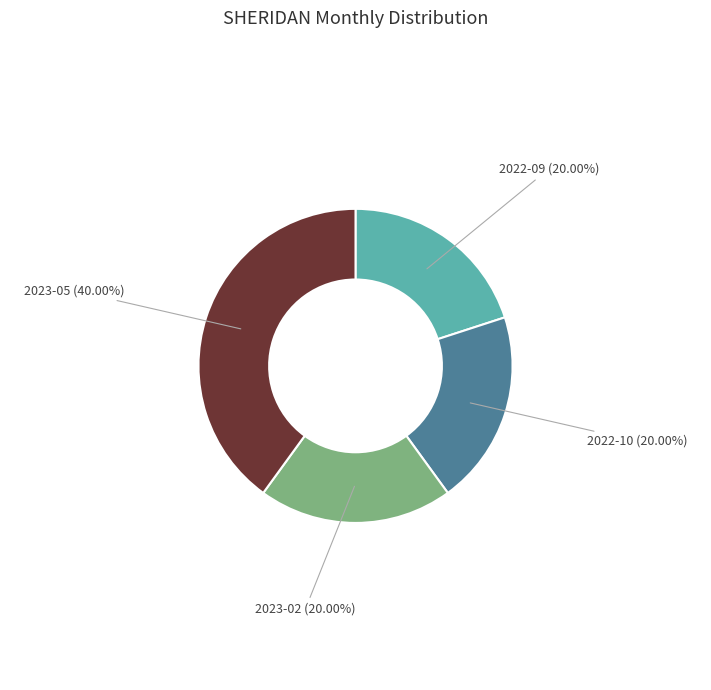

What percentage is the 2023-05 slice, to the nearest percent?

40%